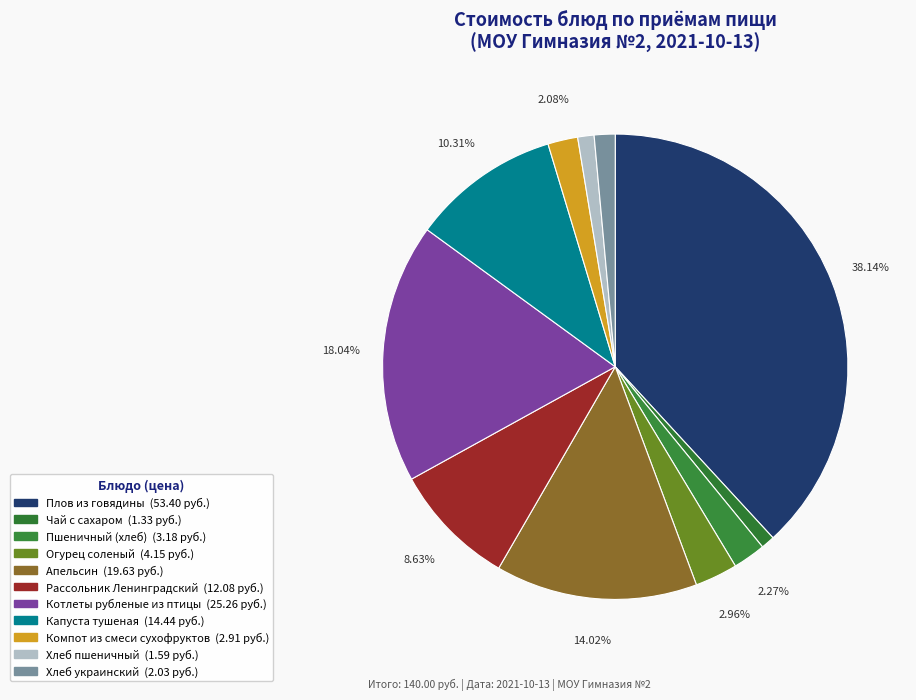

Combined, what portion of the pie is Хлеб пшеничный and Рассольник Ленинградский?

9.8%